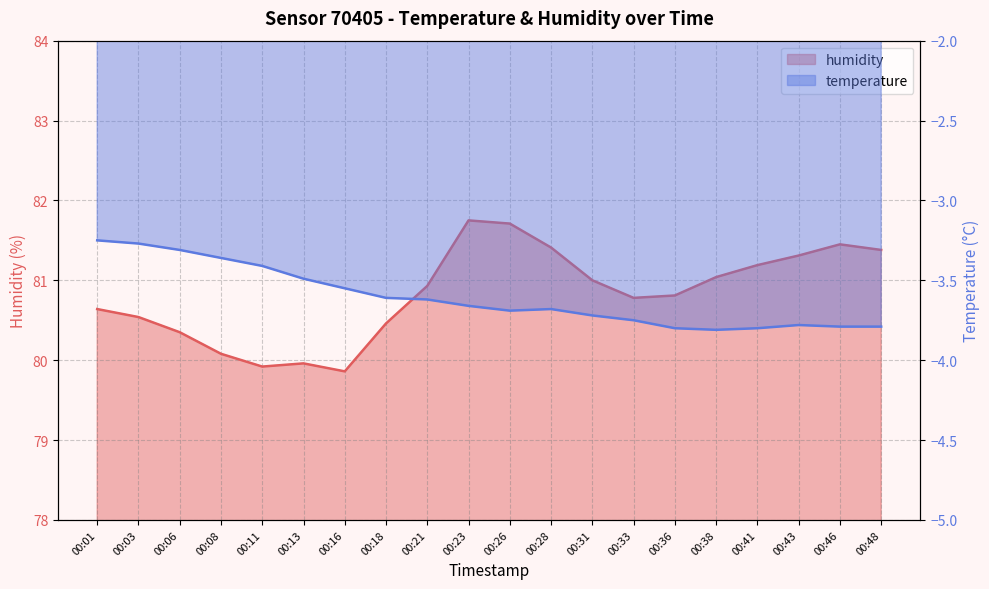

At 00:26, list the series in order from smallest to largest.

temperature, humidity